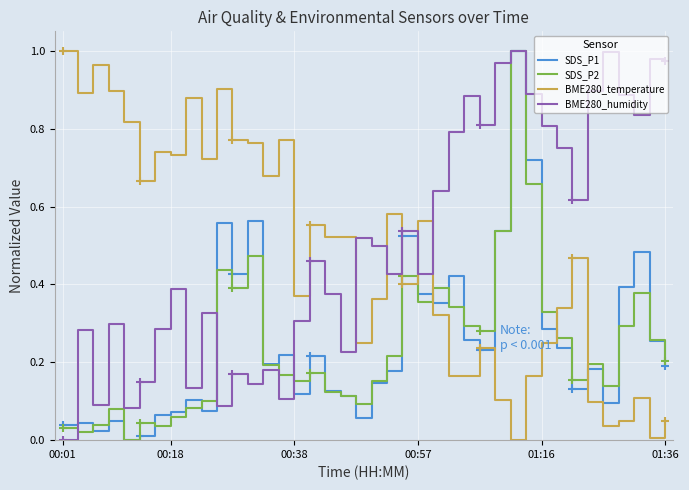

What are all the series names shown in the legend?

SDS_P1, SDS_P2, BME280_temperature, BME280_humidity